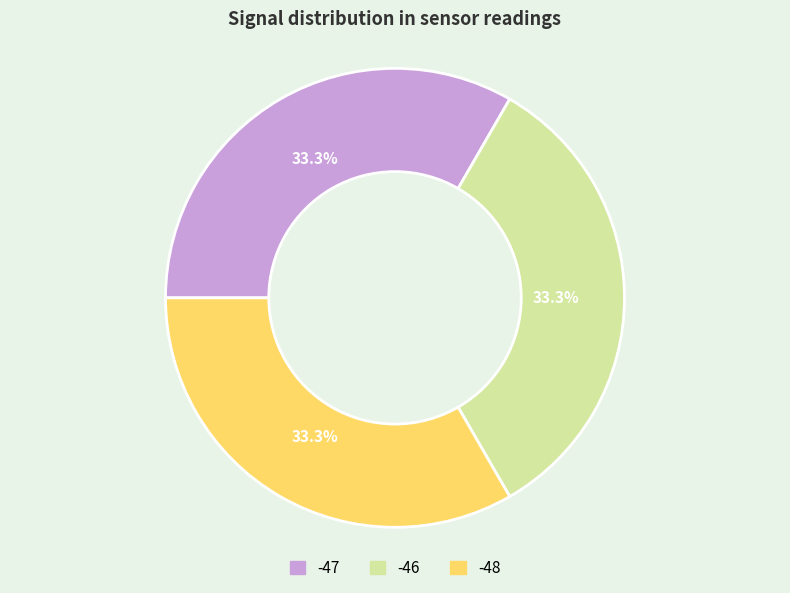

Count the number of slices in the pie.

3